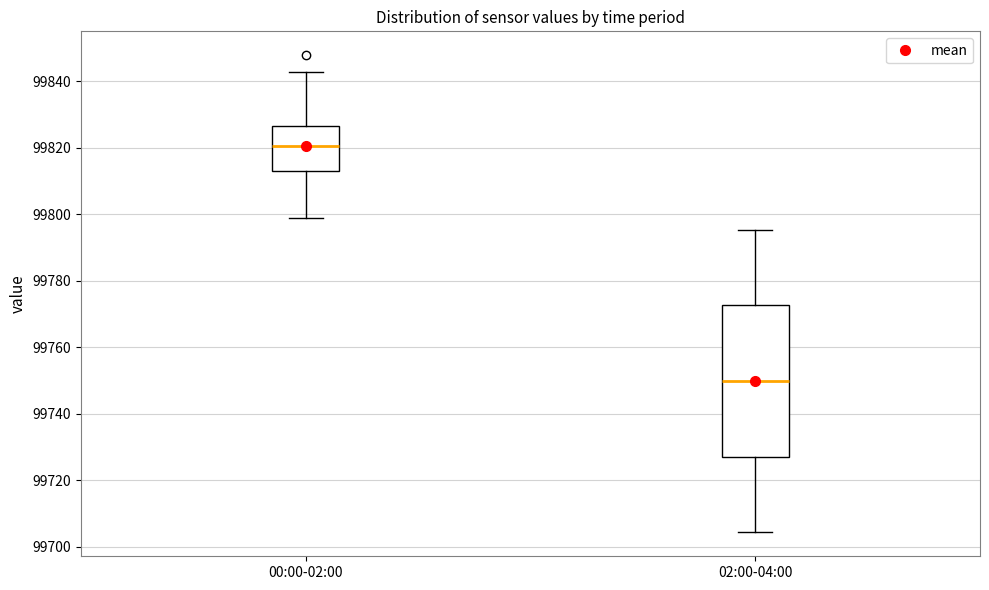

Reading left to right, transcribe this box plot: for each box, give where its median line is, the range the box spans, and where its two whiskers end, as read against the y-axis. The values are not printed on the chart, so give them approximately, as read against the axis.

00:00-02:00: median 99820, box 99812 to 99826, whiskers 99798 to 99842
02:00-04:00: median 99750, box 99728 to 99772, whiskers 99704 to 99796